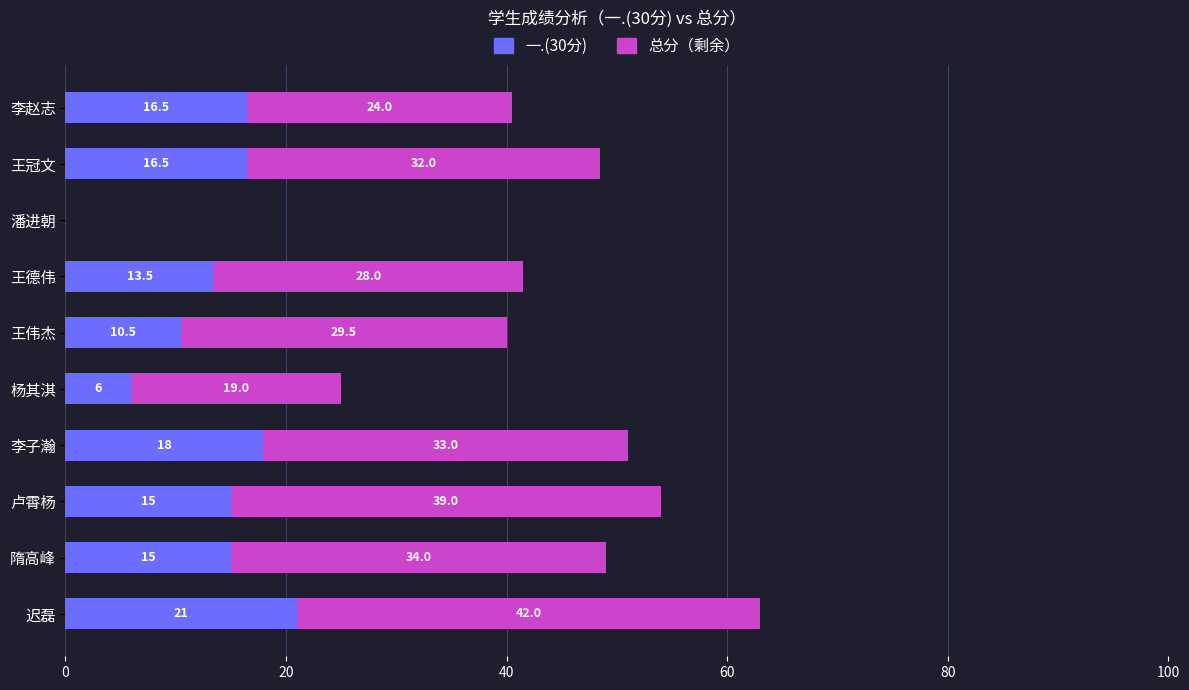

The value of 一.(30分) at 王德伟 is 9.3. True or false?

False